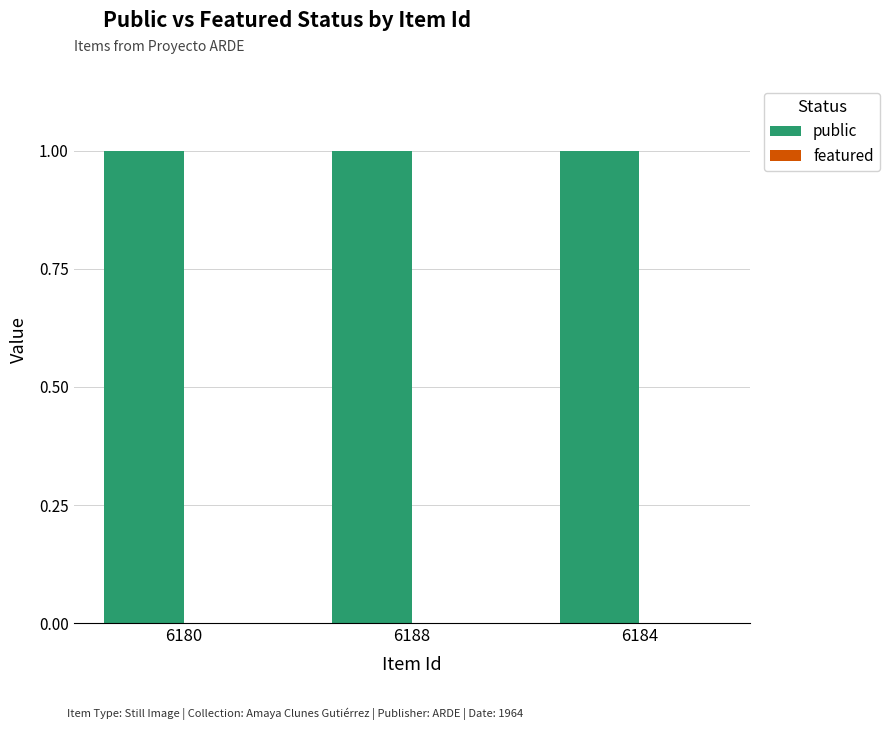

Reading left to right, what are all the values shown in this chart?

public: 6180=1	6188=1	6184=1
featured: 6180=0	6188=0	6184=0